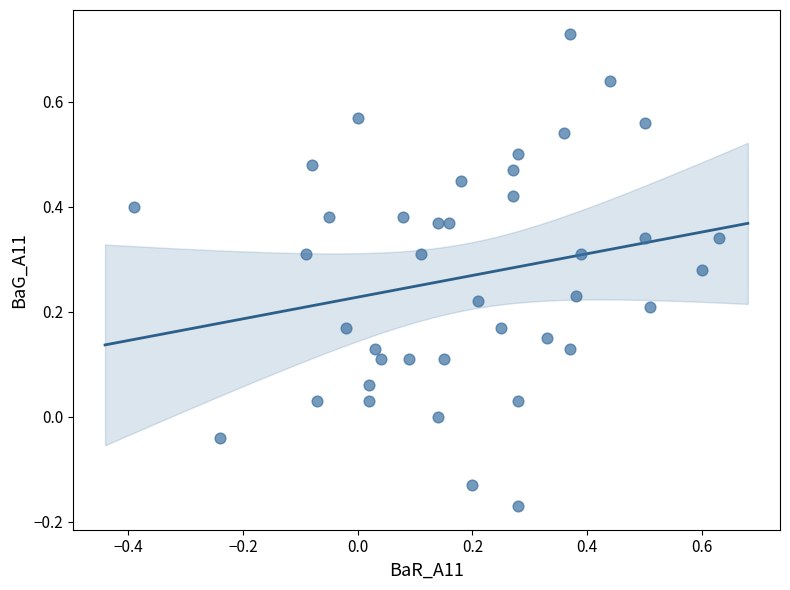

What is the range of X values (max minus min)?

1.0